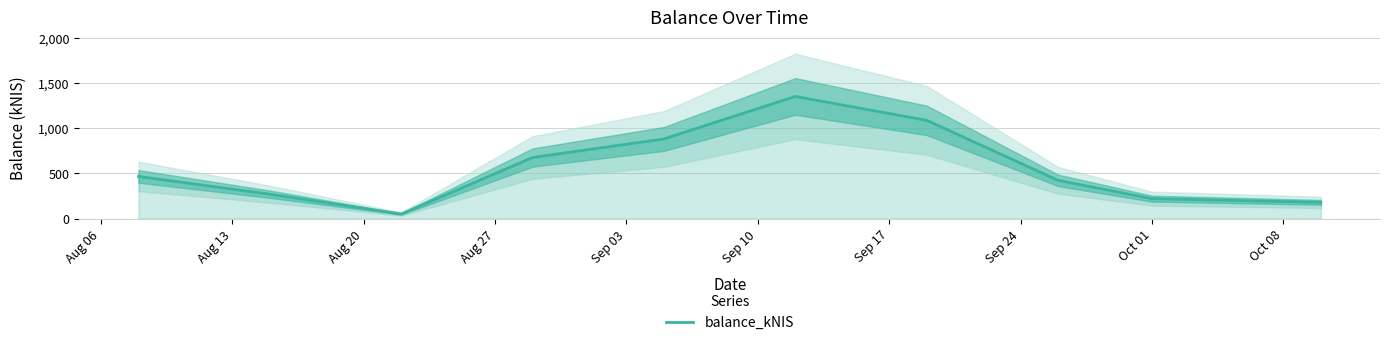

What is the minimum value for balance_kNIS?

50.2